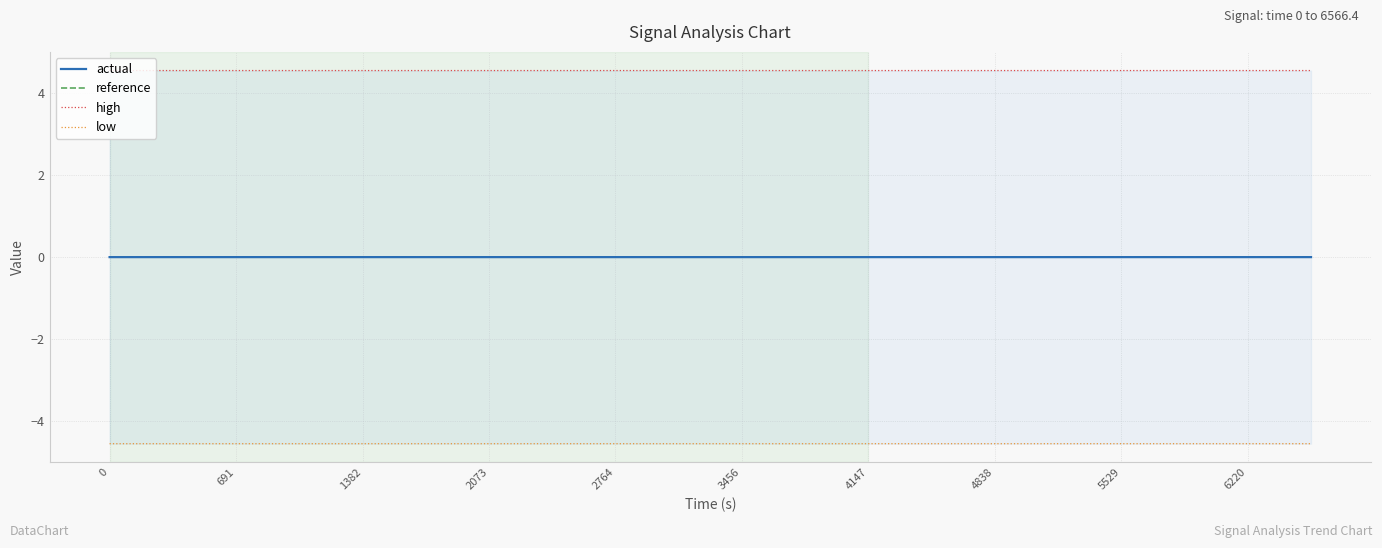

How many lines are shown in the chart?

4